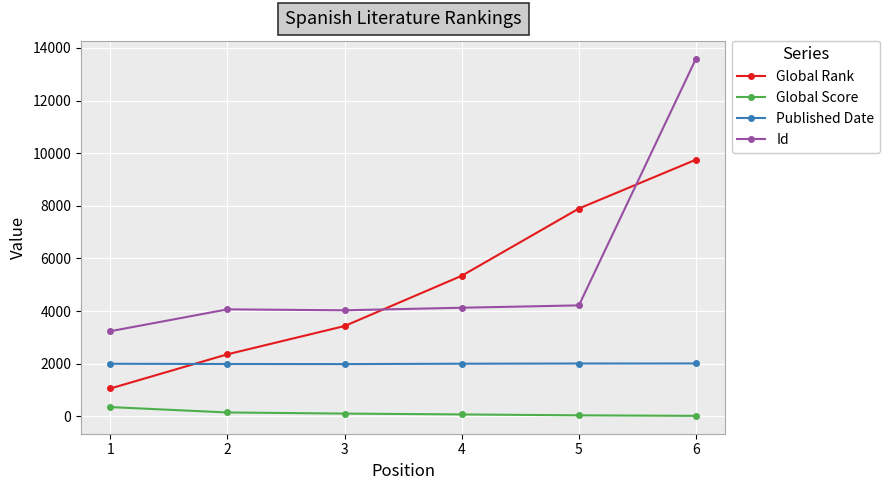

What are all the series names shown in the legend?

Global Rank, Global Score, Published Date, Id